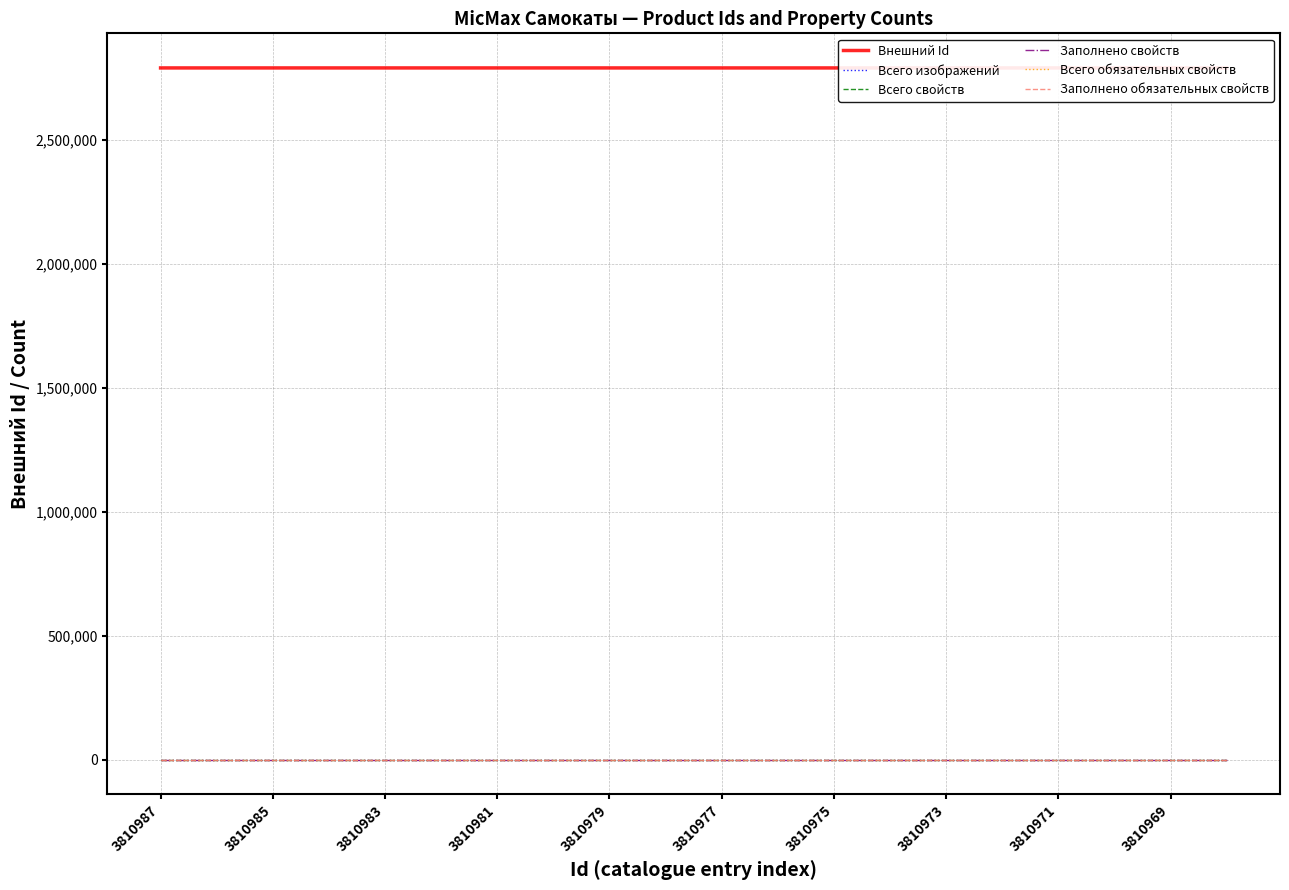

Which series has the largest total across all categories?

Внешний Id